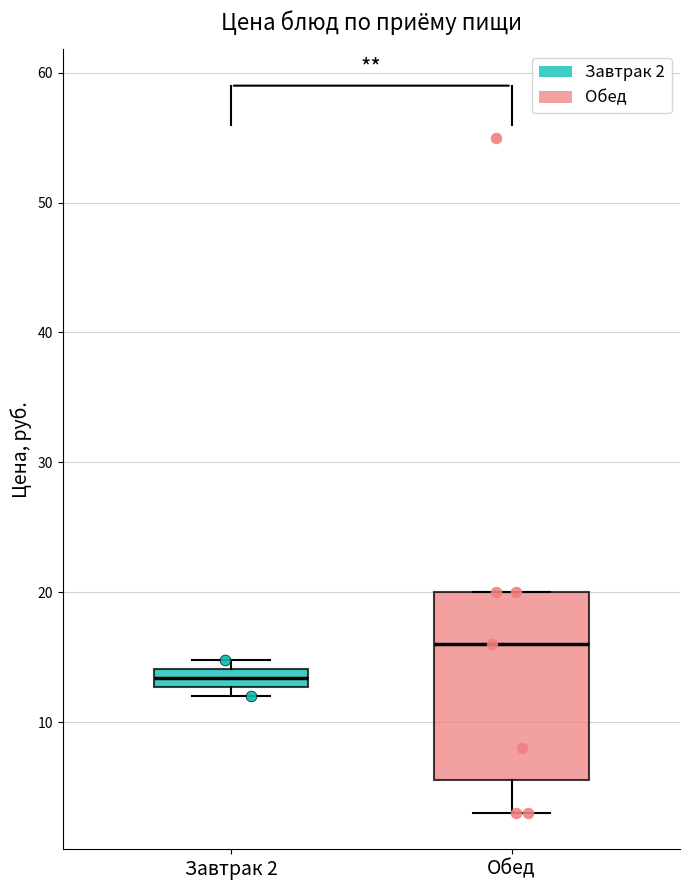

Which box has the lowest median line?

Завтрак 2